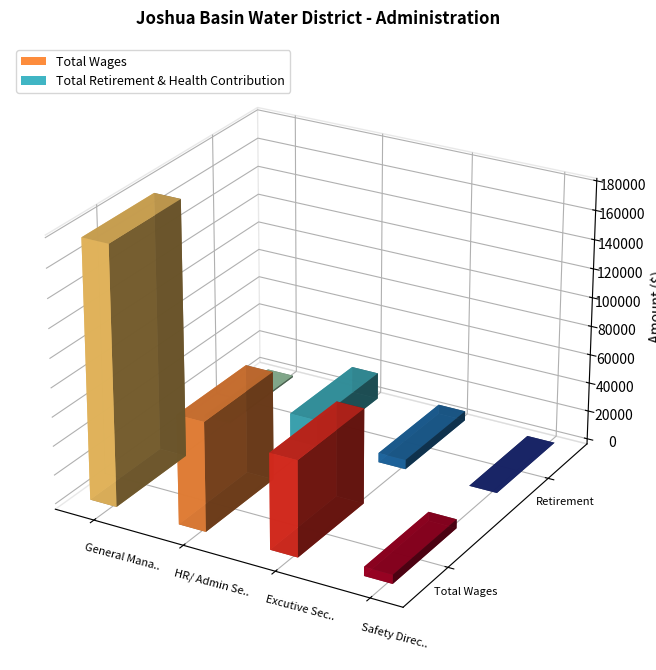

Count the number of data series in this chart.

2